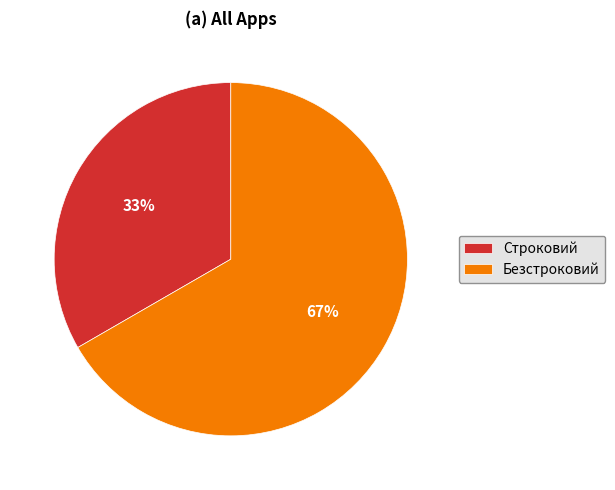

Is it true that Строковий is 46% of the pie?

False